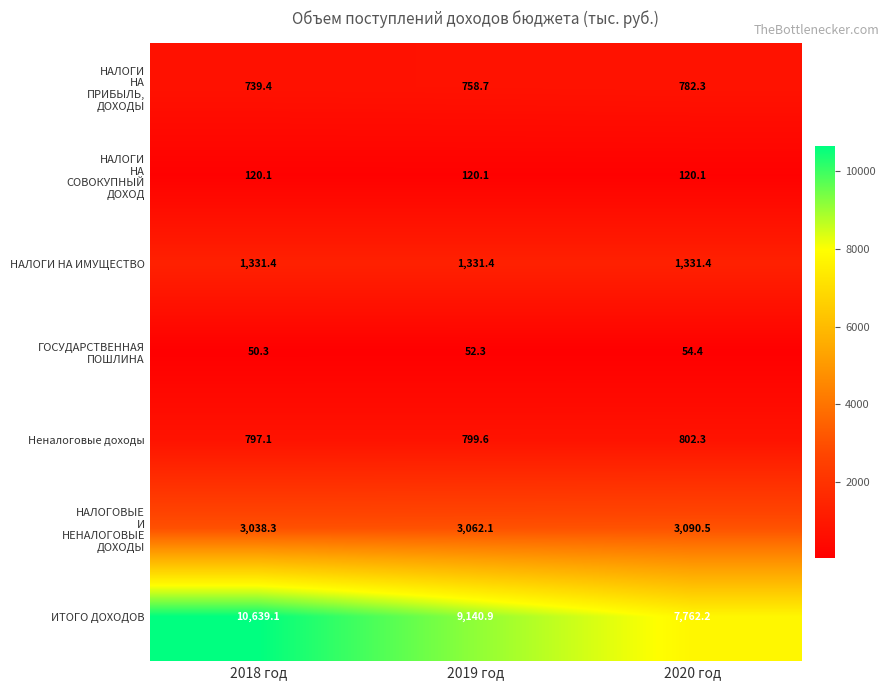

What is the difference between the highest and lowest values at 2019 год?

9088.6